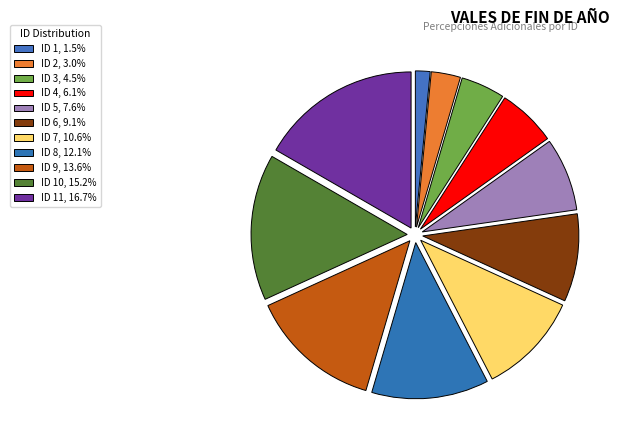

How many slices are in this pie chart?

11